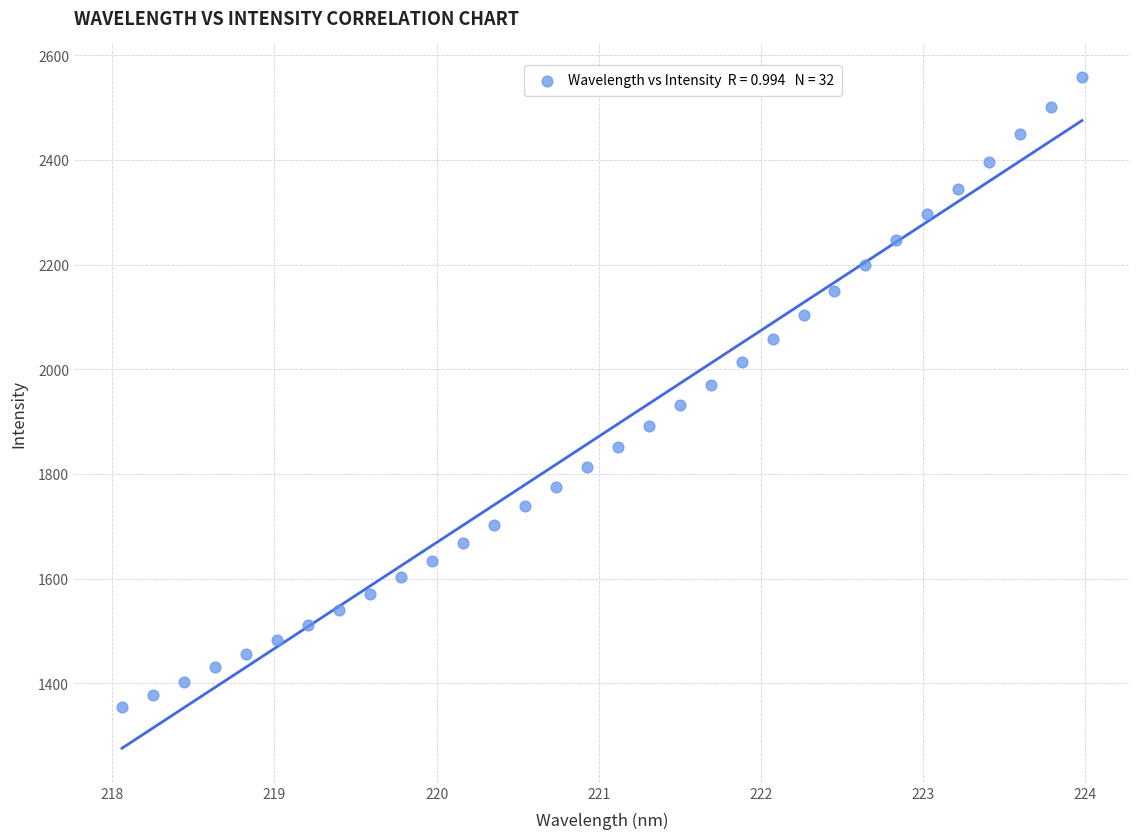

What is the range of Y values (max minus min)?

1203.7